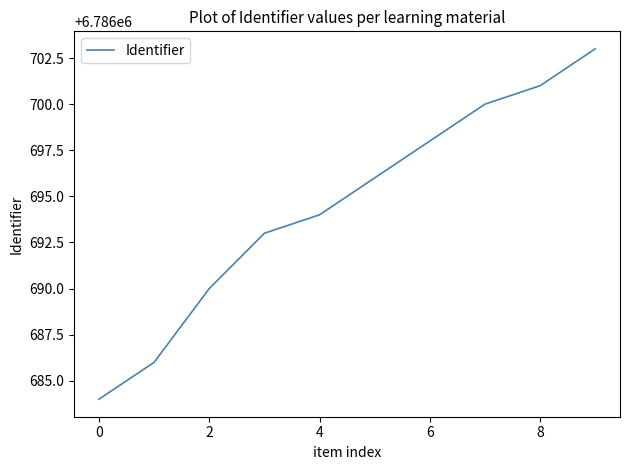

What is the difference between the maximum and minimum values?

19